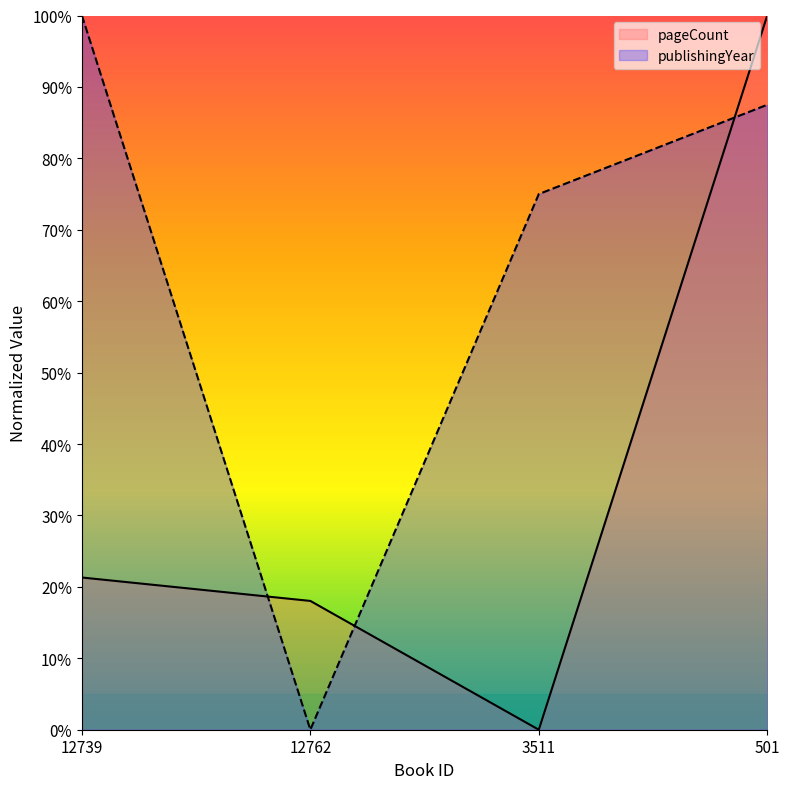

Read the pageCount value at 501.

100.0